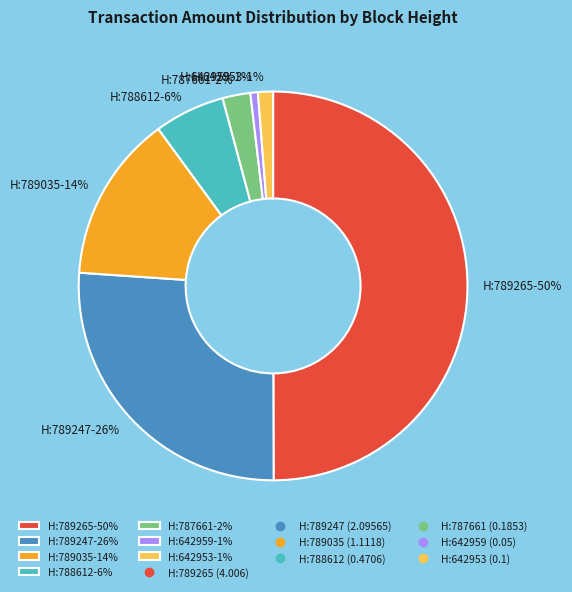

Is the sum of H:789247-26% and H:642953-1% greater than half?

No